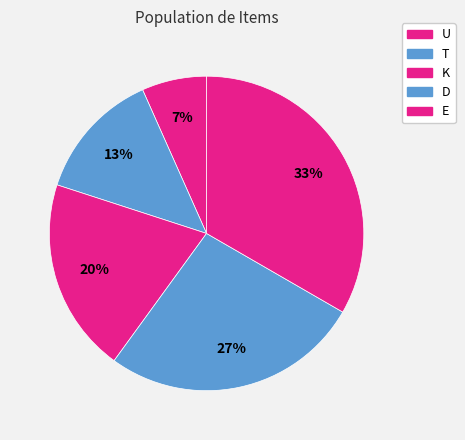

What percentage is the U slice, to the nearest percent?

7%